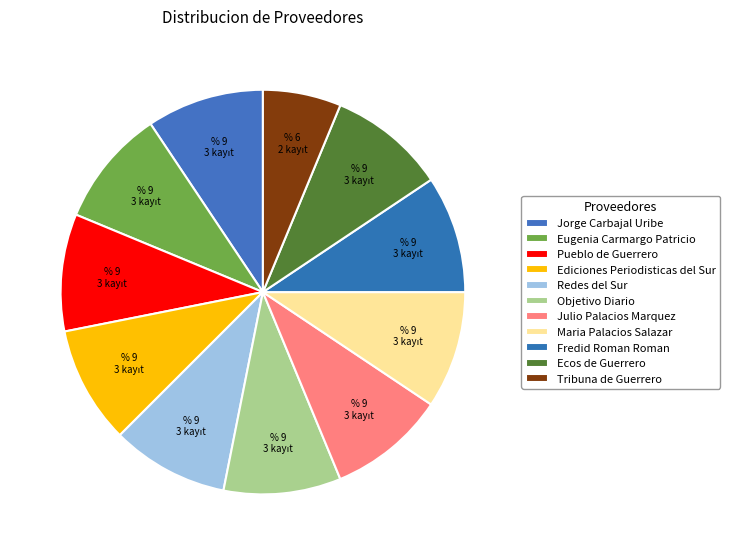

To the nearest percent, what is the combined percentage of Eugenia Carmargo Patricio and Objetivo Diario?

19%